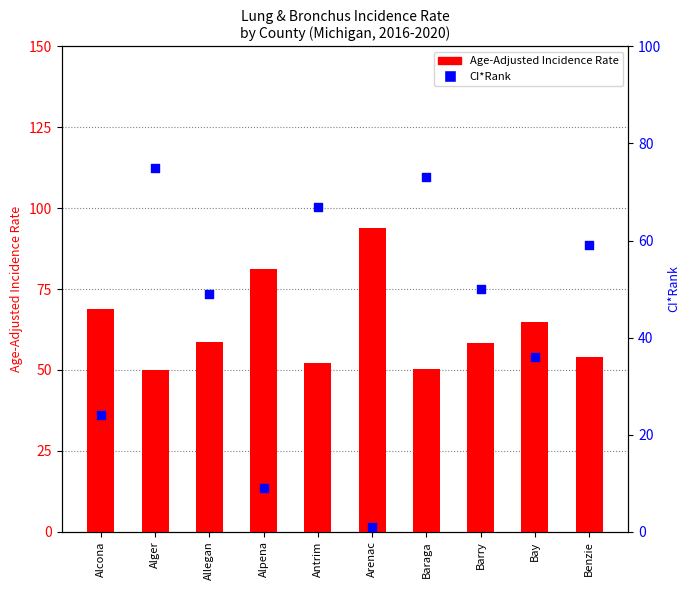

At how many categories does at least one series exceed 89?

1